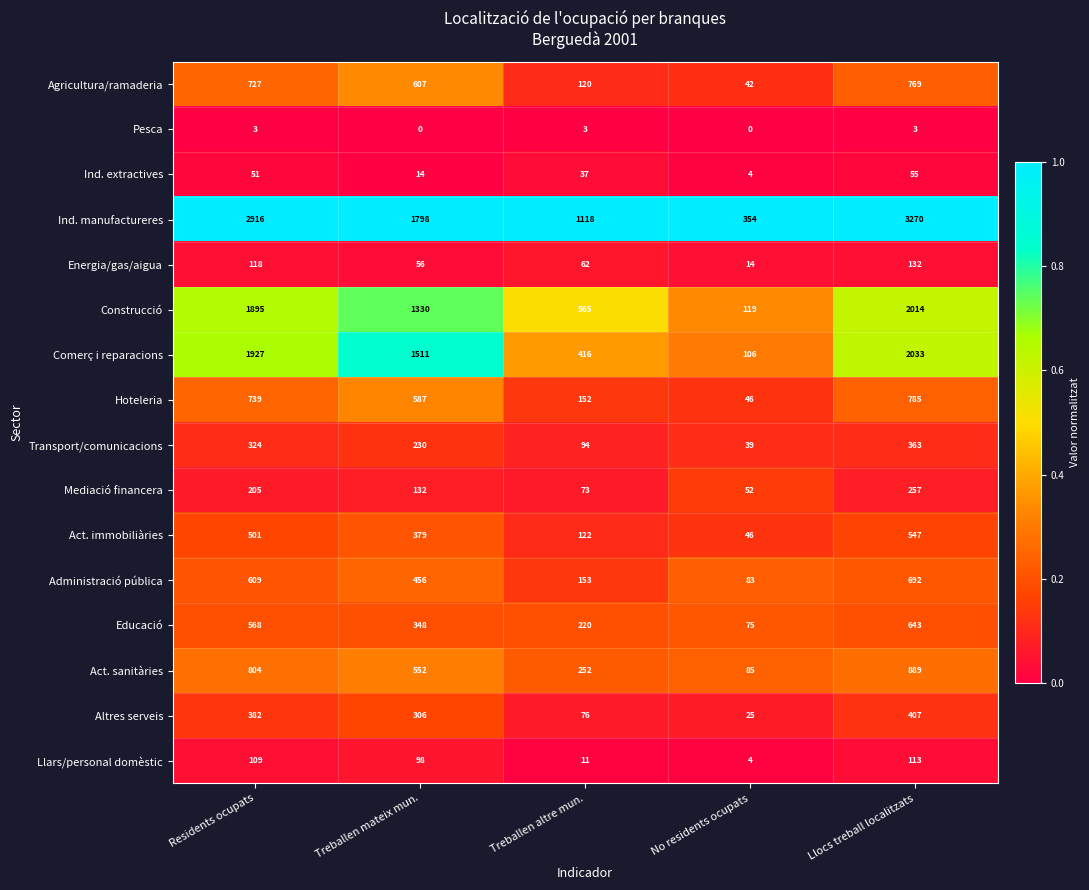

What is the highest value of the Agricultura/ramaderia series?

769